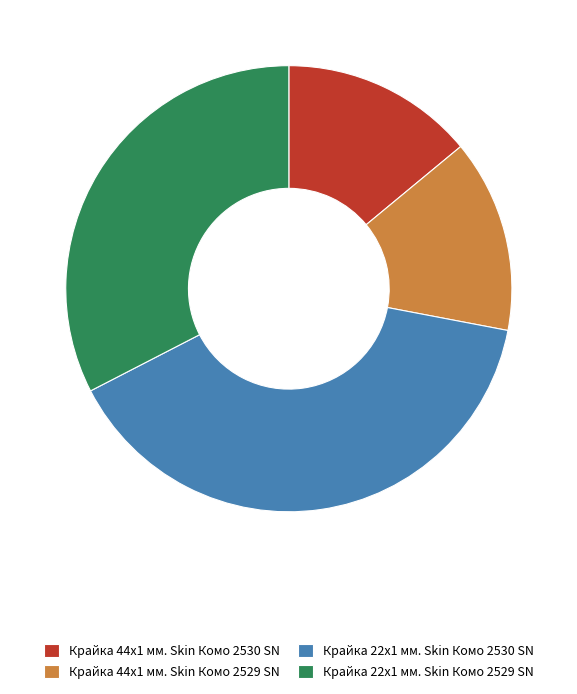

How many segments does this pie chart have?

4